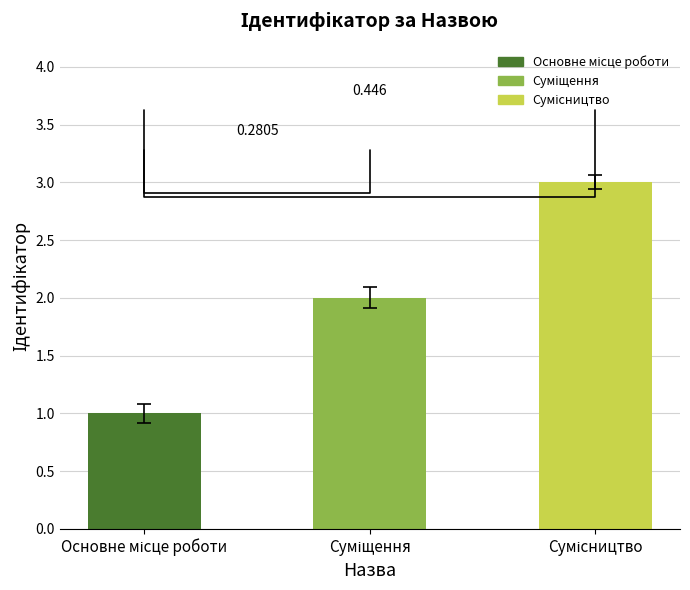

Which category has the lowest value across all series?

Основне місце роботи